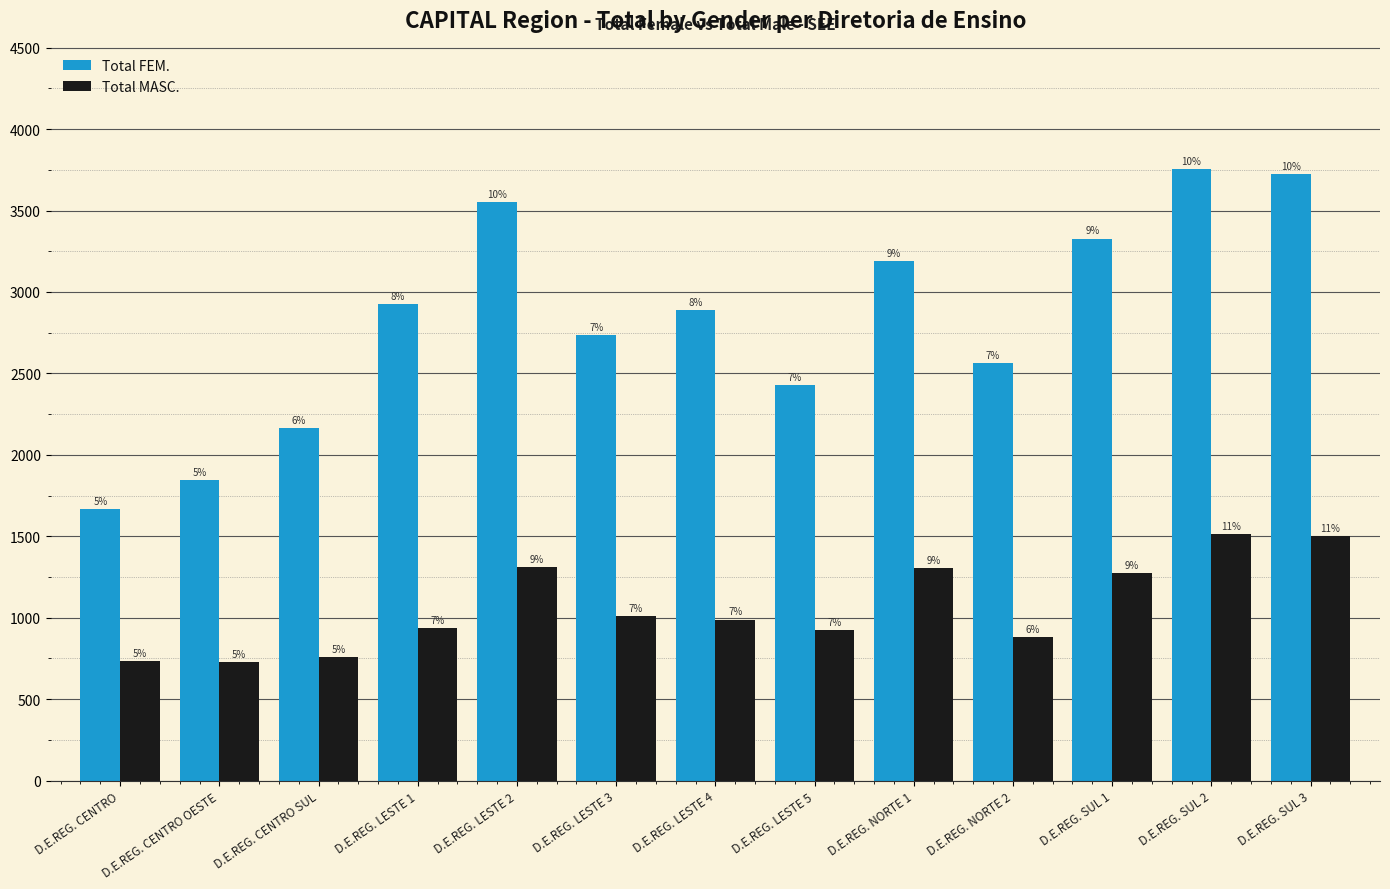

What are all the series names shown in the legend?

Total FEM., Total MASC.